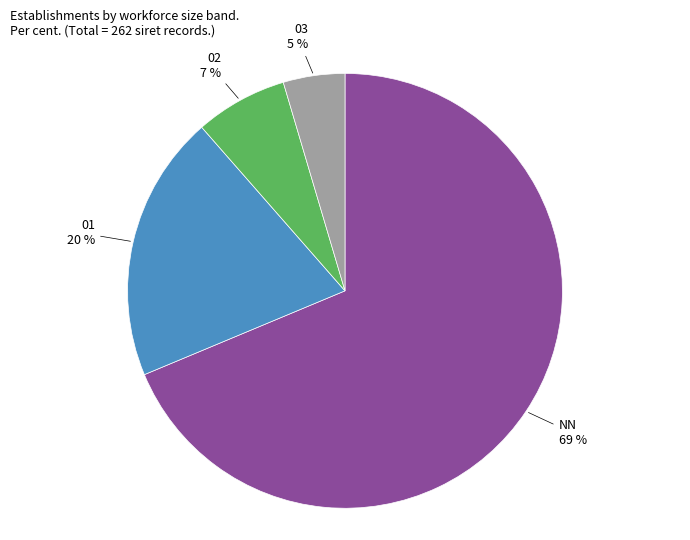

To the nearest percent, what is the average slice percentage?

25%